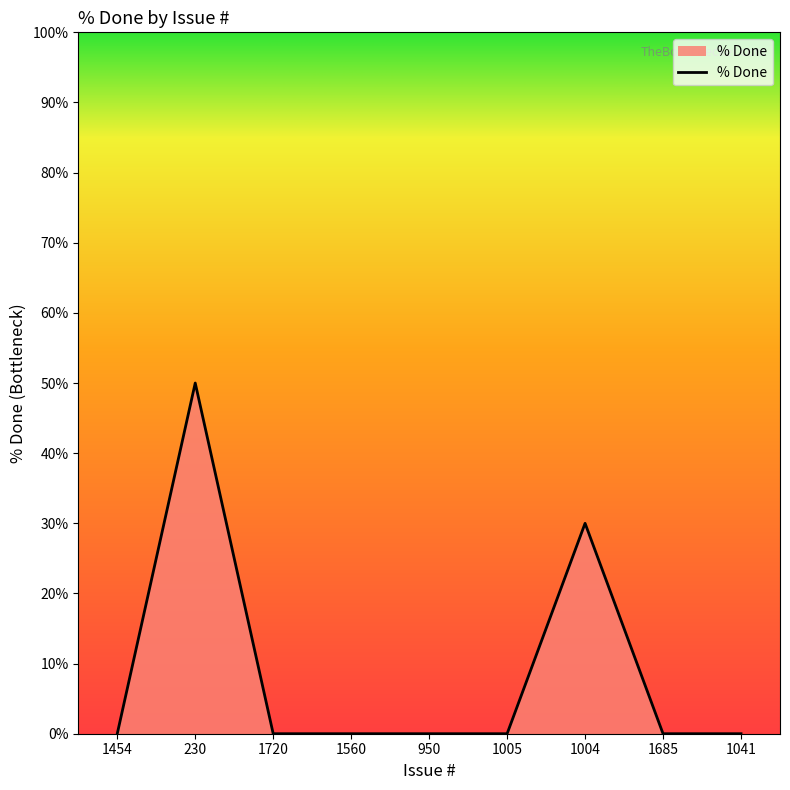

What is the change in value from 1720 to 1004?

+30